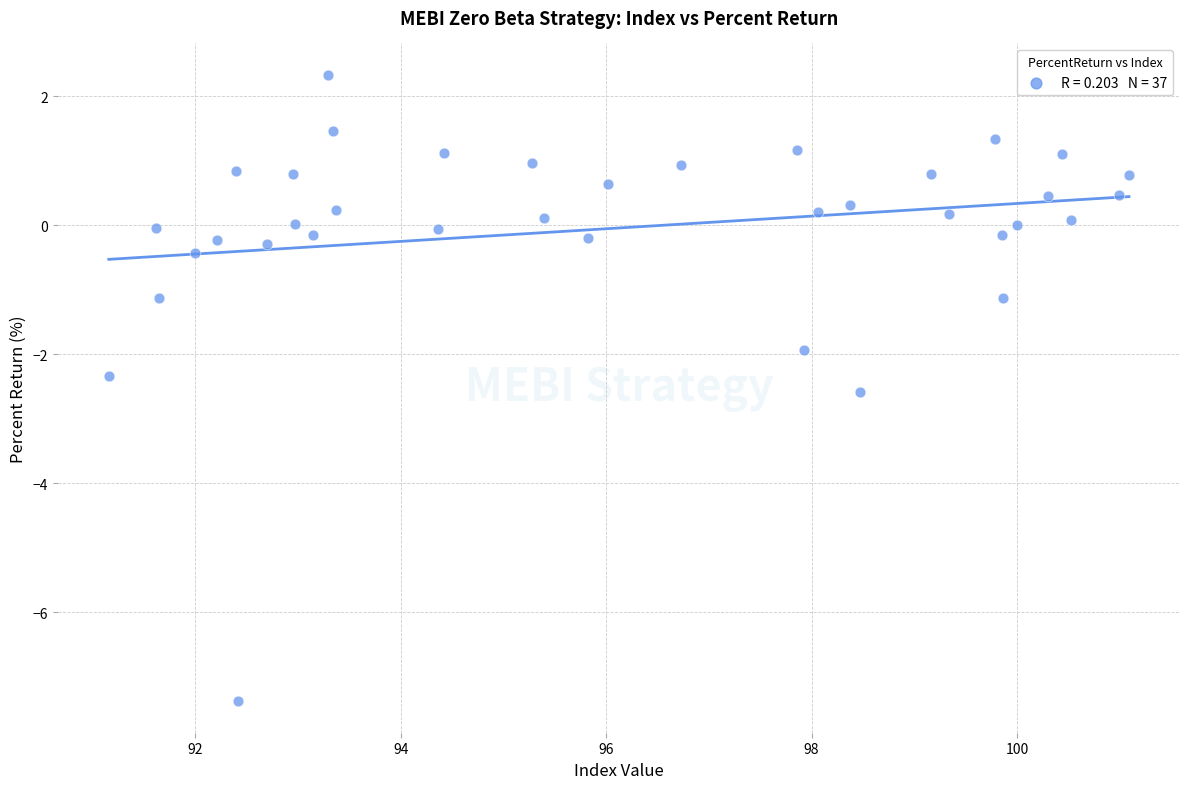

What is the range of Y values (max minus min)?

9.7